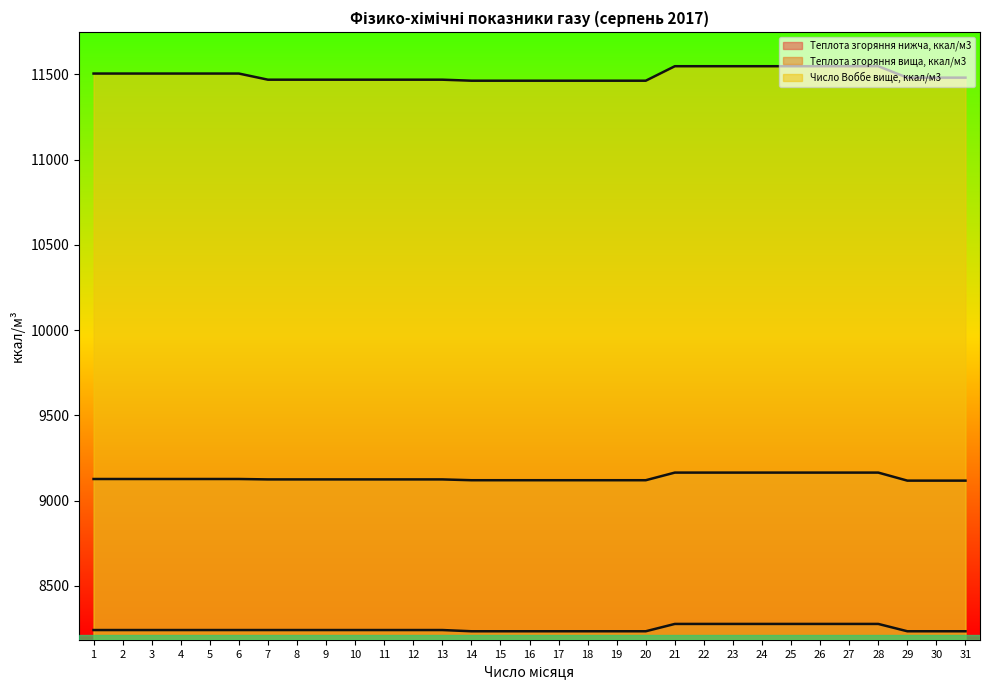

Is it true that Теплота згоряння вища, ккал/м3 equals 9123.9 at 8?

True